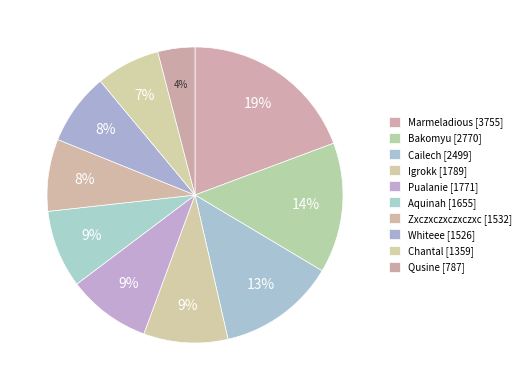

How many segments does this pie chart have?

10